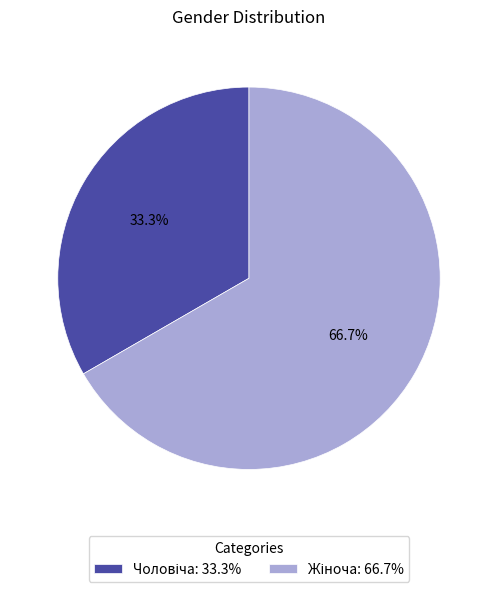

Does any single category account for the majority?

Yes